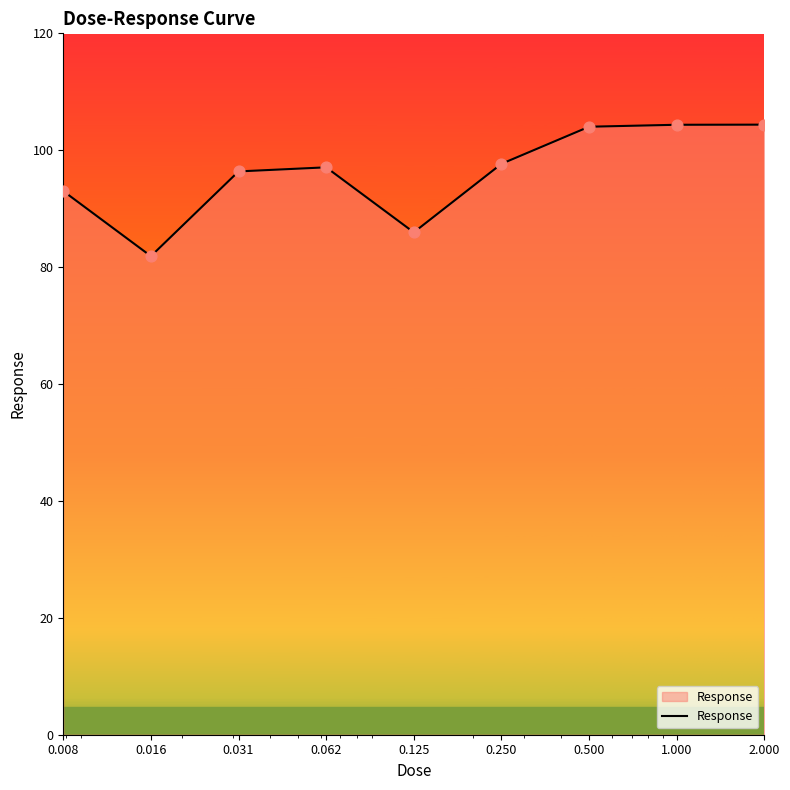

What is the minimum value shown in the chart?

81.9